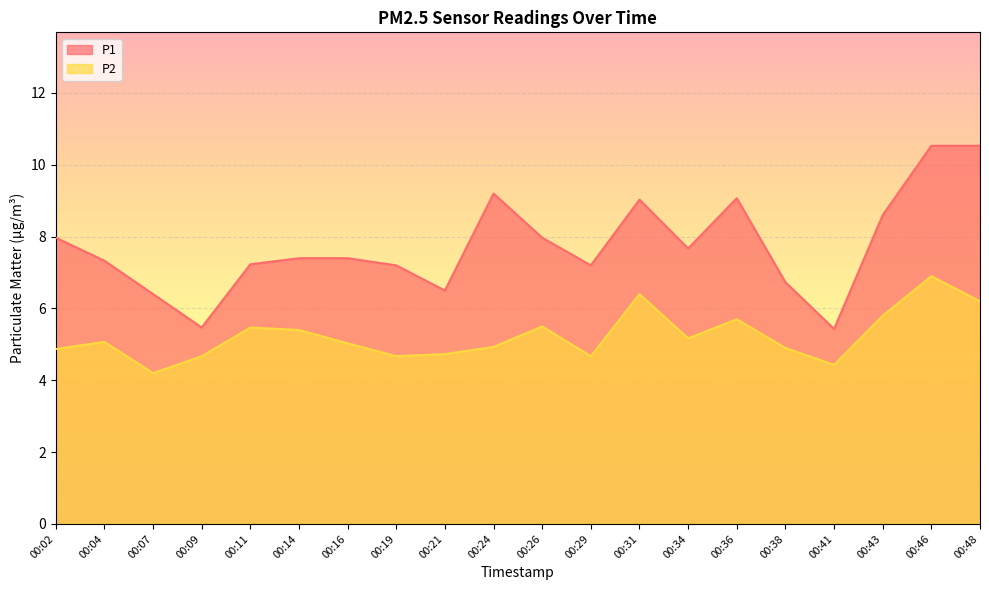

Where is the first local maximum for P1?

00:24